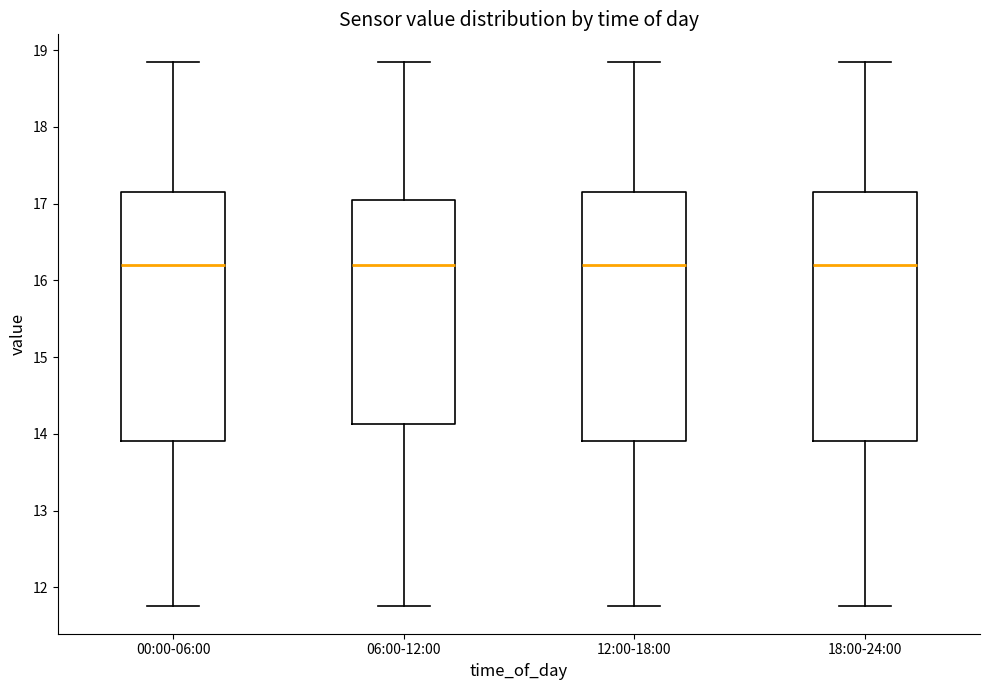

Reading left to right, transcribe this box plot: for each box, give where its median line is, the range the box spans, and where its two whiskers end, as read against the y-axis. The values are not printed on the chart, so give them approximately, as read against the axis.

00:00-06:00: median 16.2, box 13.9 to 17.2, whiskers 11.8 to 18.9
06:00-12:00: median 16.2, box 14.1 to 17.0, whiskers 11.8 to 18.9
12:00-18:00: median 16.2, box 13.9 to 17.2, whiskers 11.8 to 18.9
18:00-24:00: median 16.2, box 13.9 to 17.2, whiskers 11.8 to 18.9